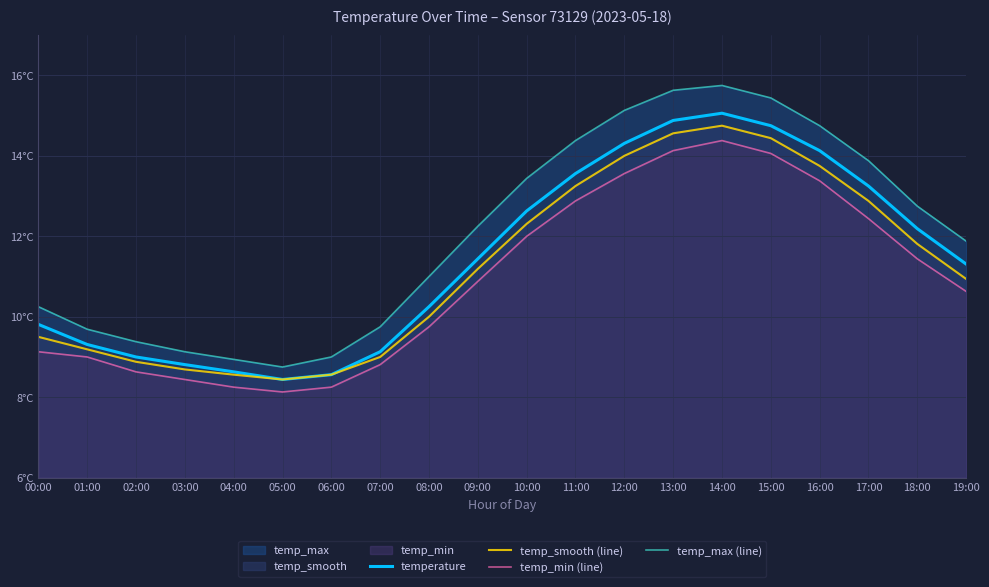

List the labels in order of temperature value, largest first.

14:00, 13:00, 15:00, 12:00, 16:00, 11:00, 17:00, 10:00, 18:00, 09:00, 19:00, 08:00, 00:00, 01:00, 07:00, 02:00, 03:00, 04:00, 06:00, 05:00